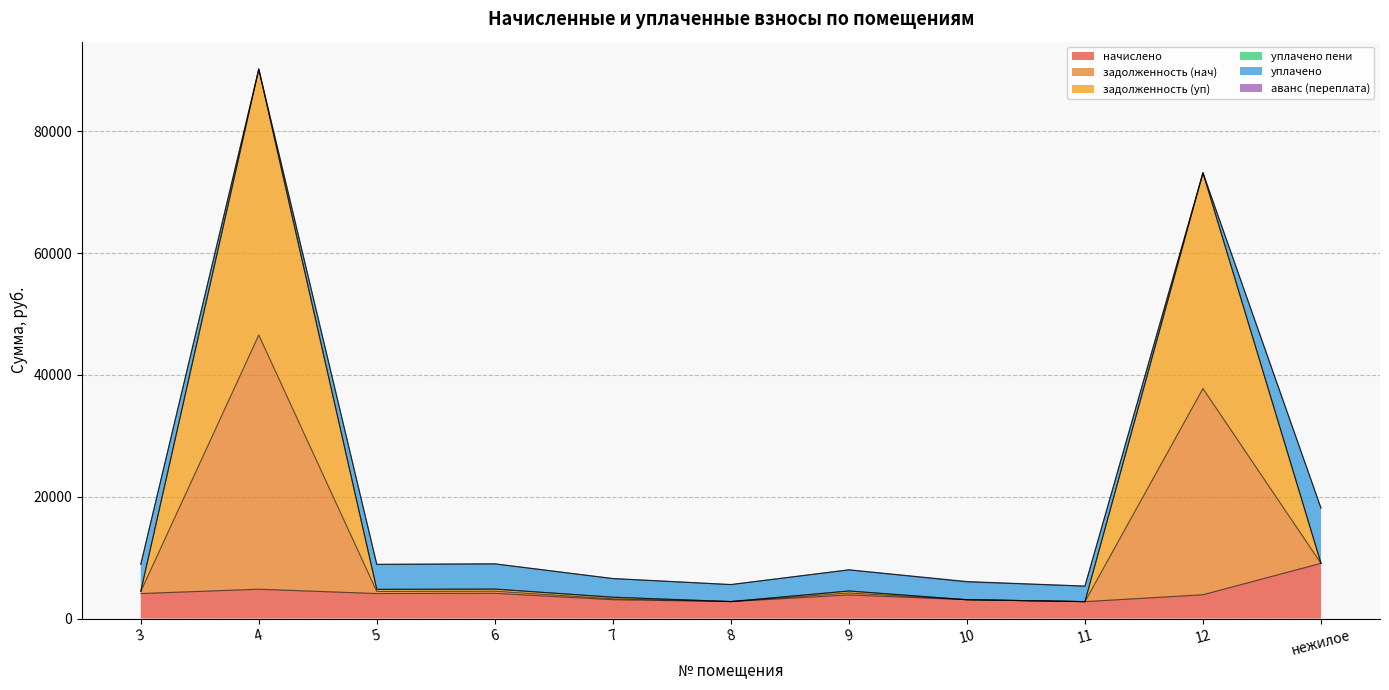

What is the highest value of the начислено series?

9069.4